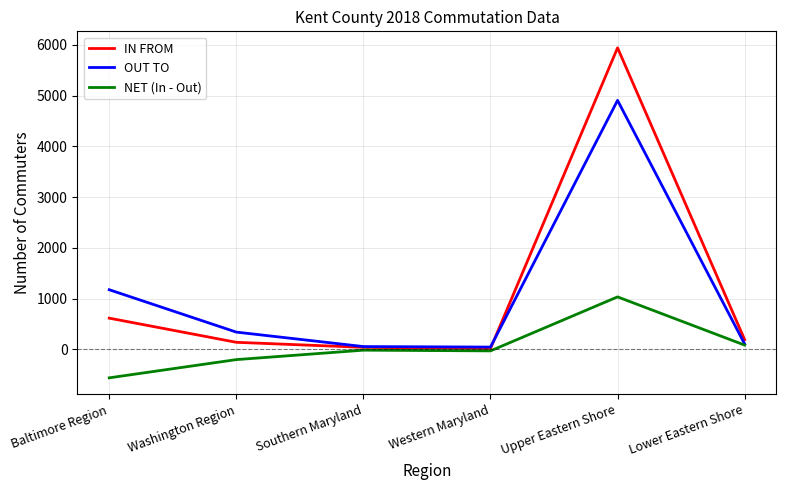

What is the difference between the maximum and minimum values in the OUT TO series?

4861